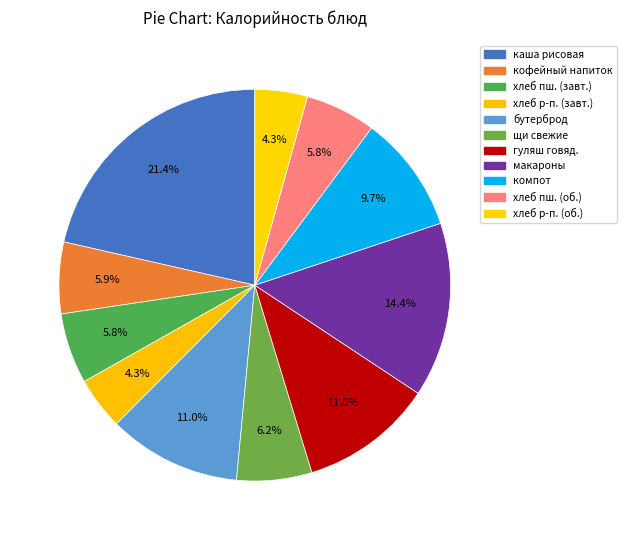

Count the number of slices in the pie.

11